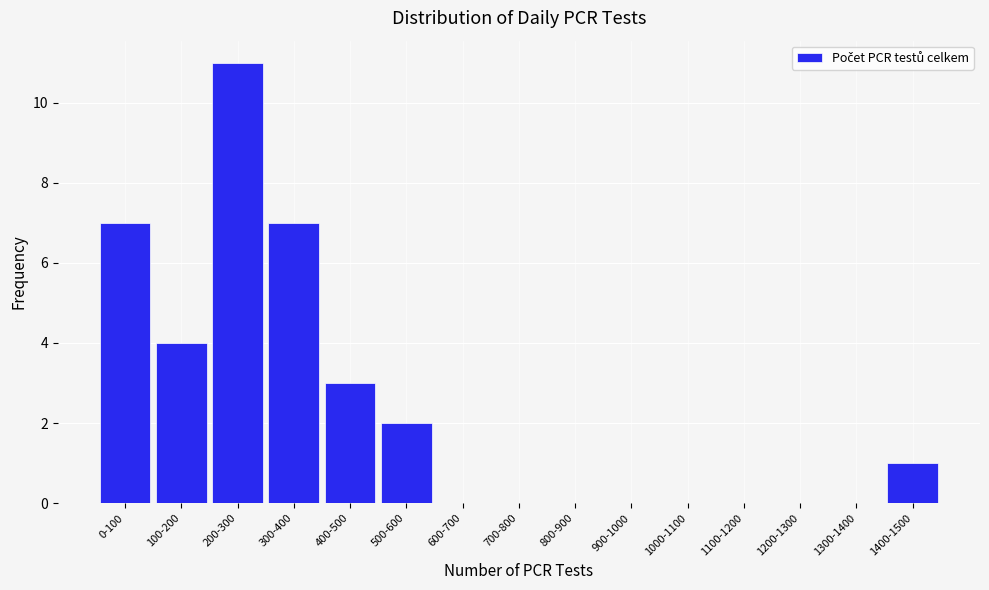

Reading left to right, extract all data points from this chart.

0-100=7	100-200=4	200-300=11	300-400=7	400-500=3	500-600=2	600-700=0	700-800=0	800-900=0	900-1000=0	1000-1100=0	1100-1200=0	1200-1300=0	1300-1400=0	1400-1500=1